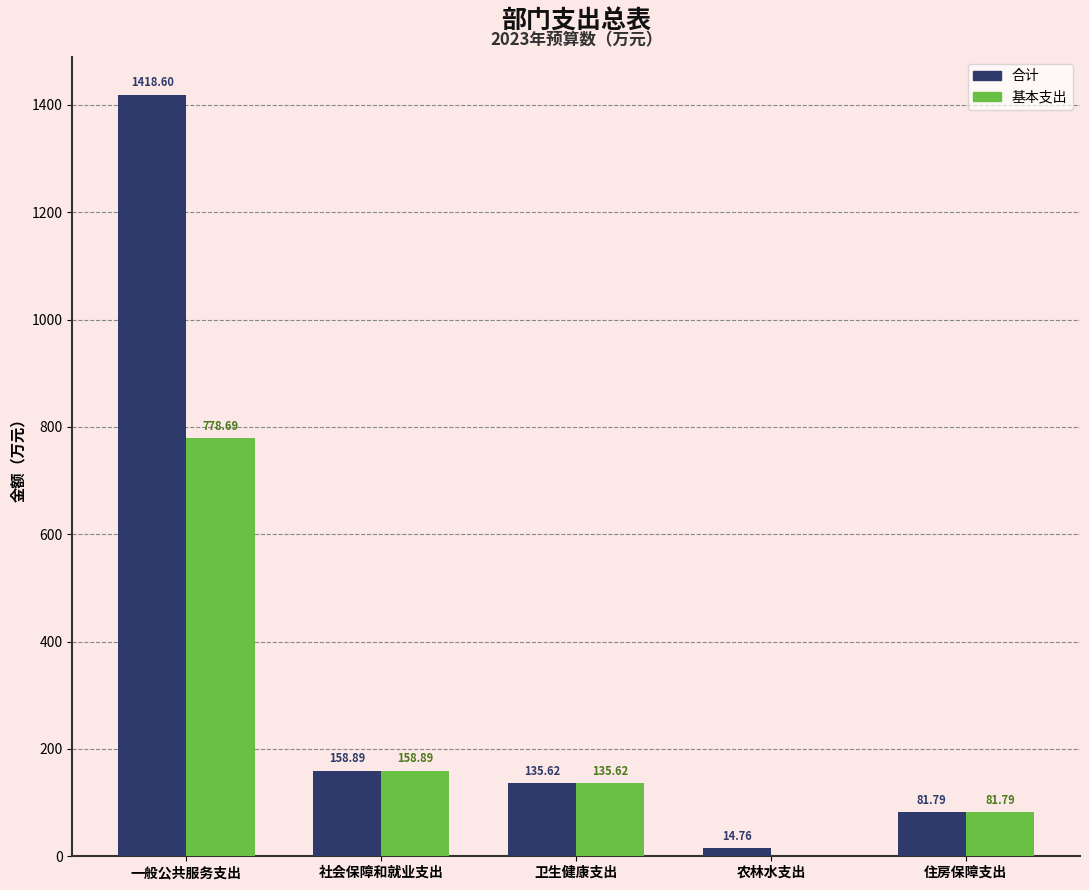

Are the bars horizontal?

No